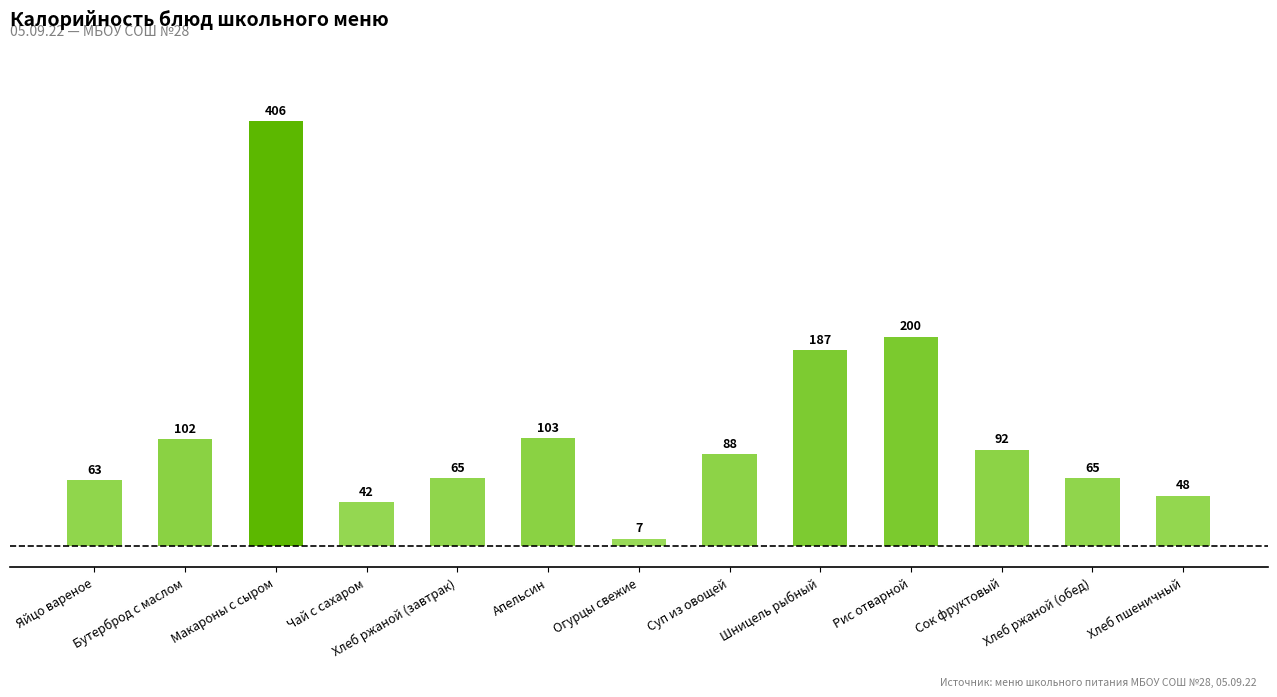

Which has a higher value, Хлеб ржаной (обед) or Яйцо вареное?

Хлеб ржаной (обед)